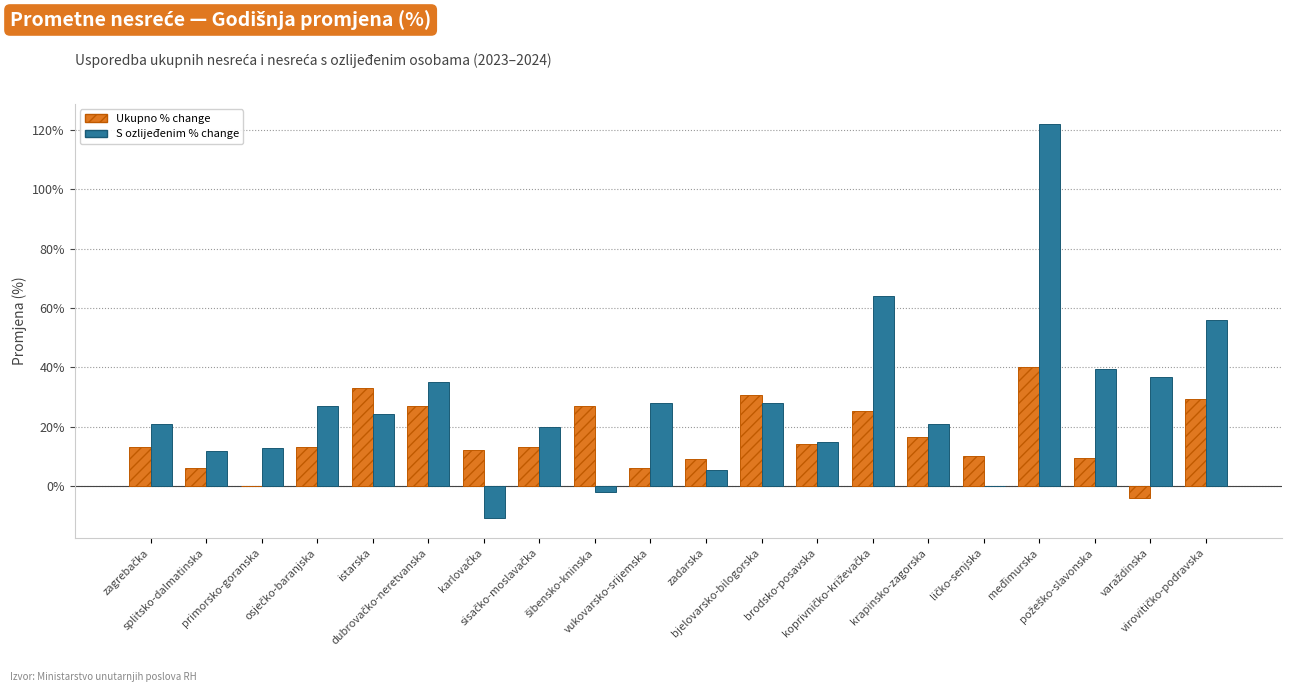

How many data points in S ozlijeđenim % change are above 24?

10